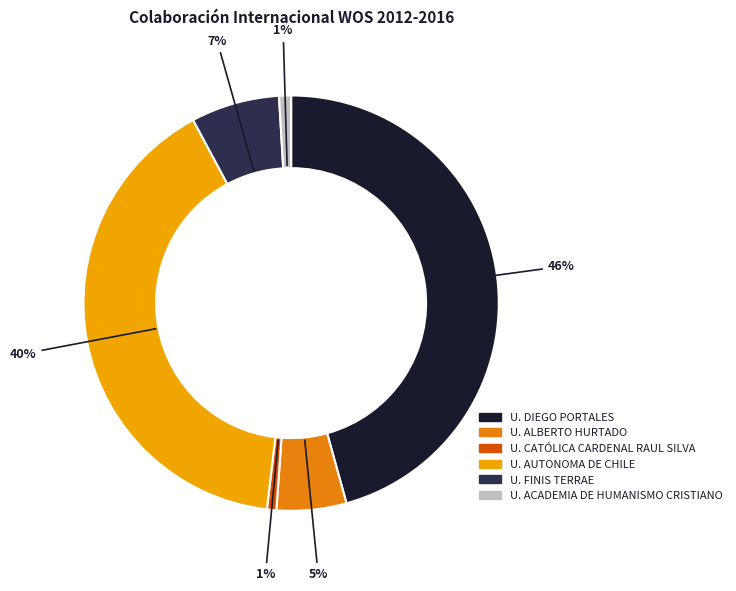

Count the number of slices in the pie.

6